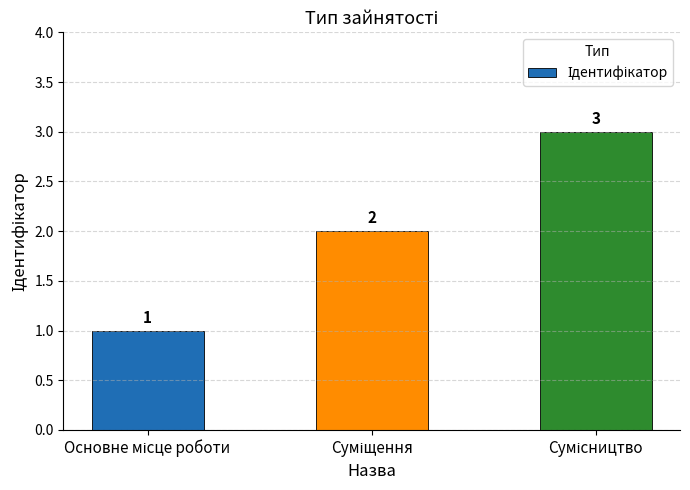

What is the greatest value displayed?

3